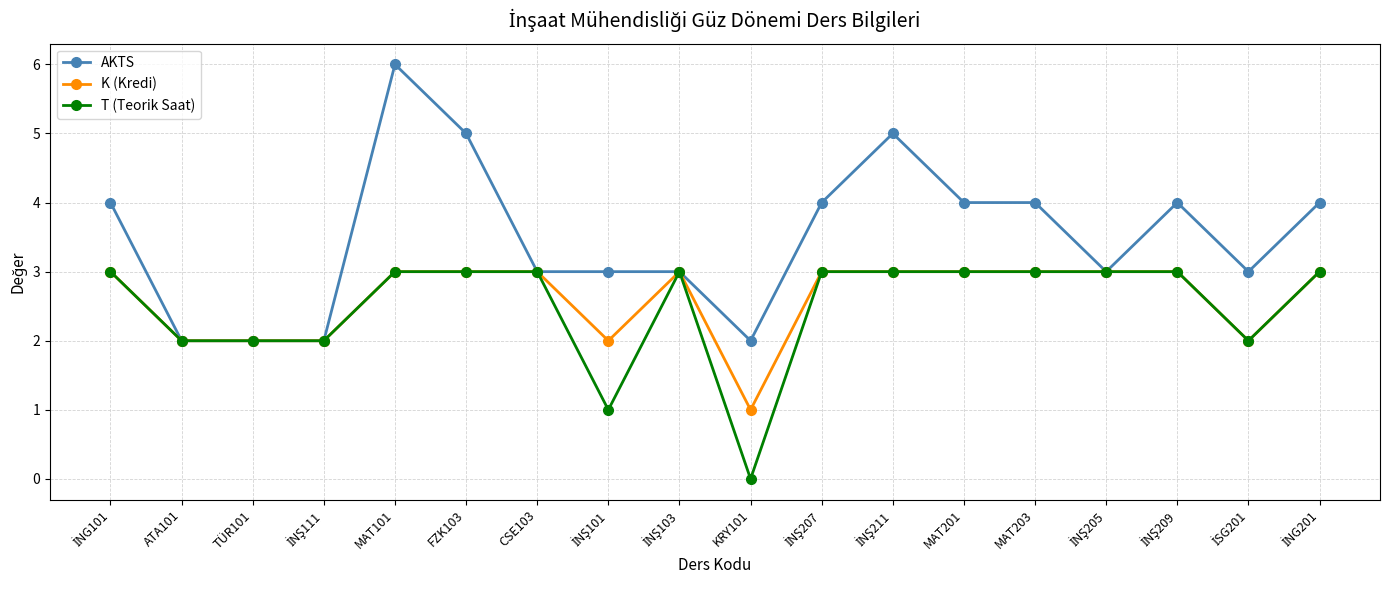

Does the chart have visible grid lines?

Yes